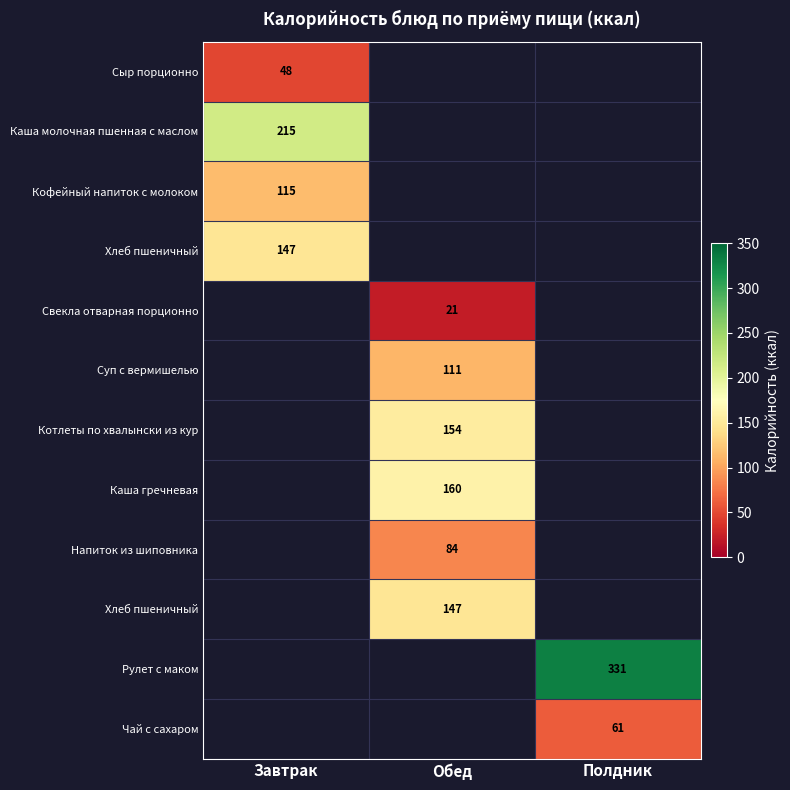

Which label corresponds to the largest value in the chart?

Полдник